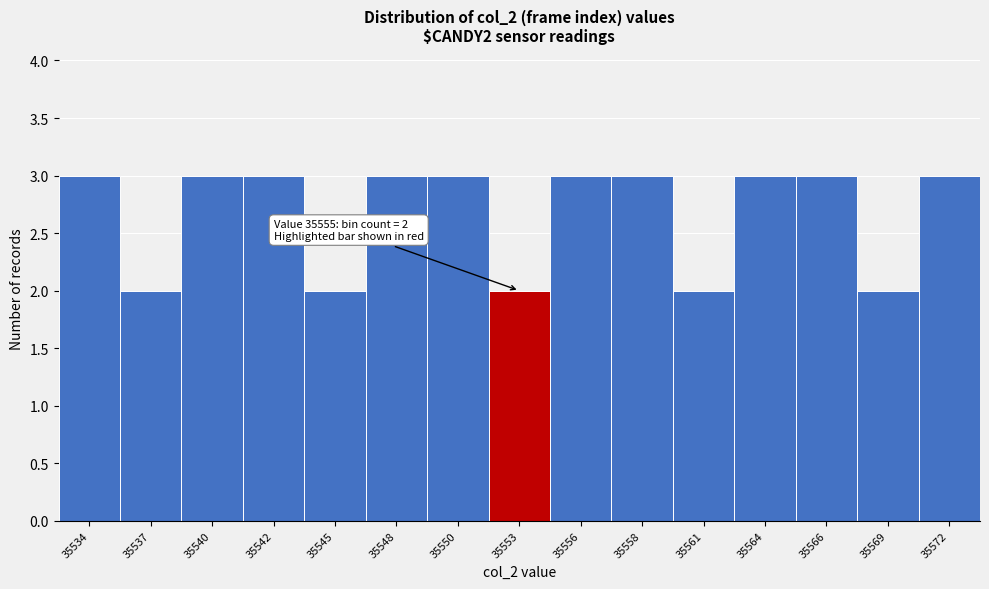

Reading left to right, transcribe all the data shown in this chart.

3	2	3	3	2	3	3	2	3	3	2	3	3	2	3